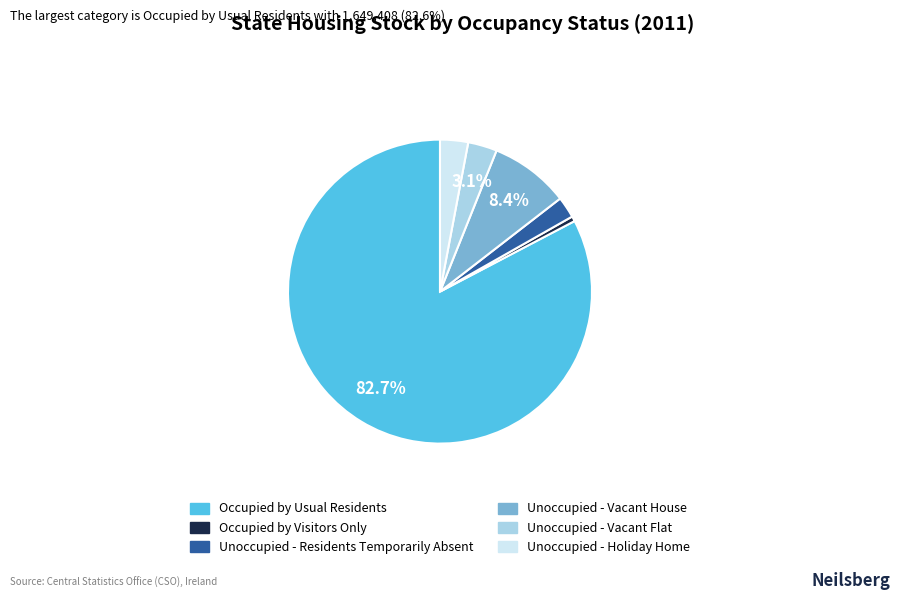

What is the largest slice in the pie chart?

Occupied by Usual Residents